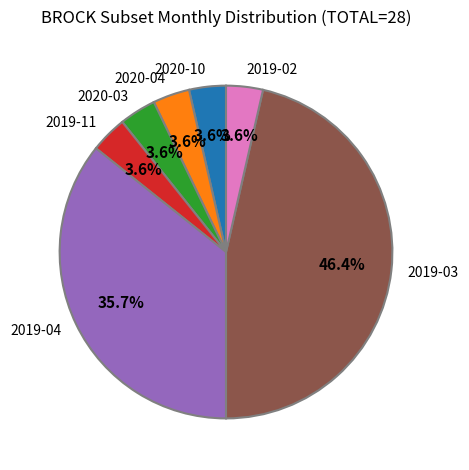

To the nearest percent, what is the average slice percentage?

14%